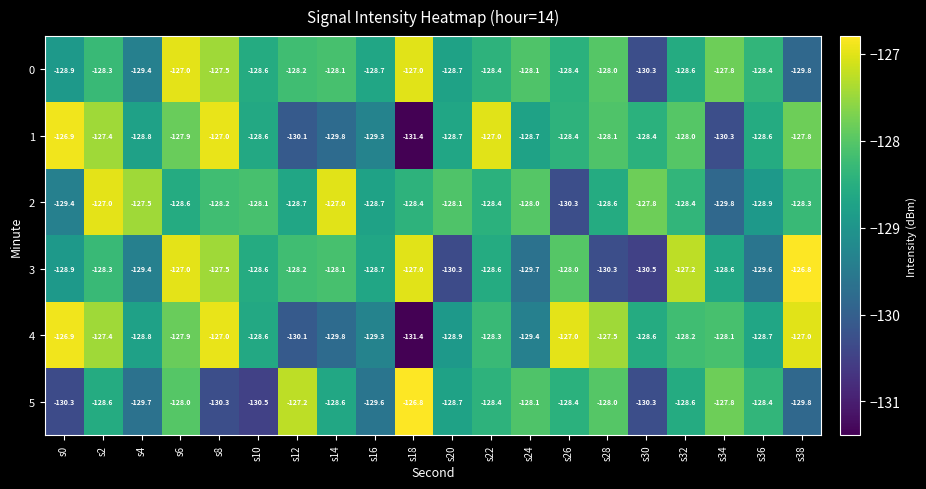

What is the minimum value shown in the chart?

-131.4